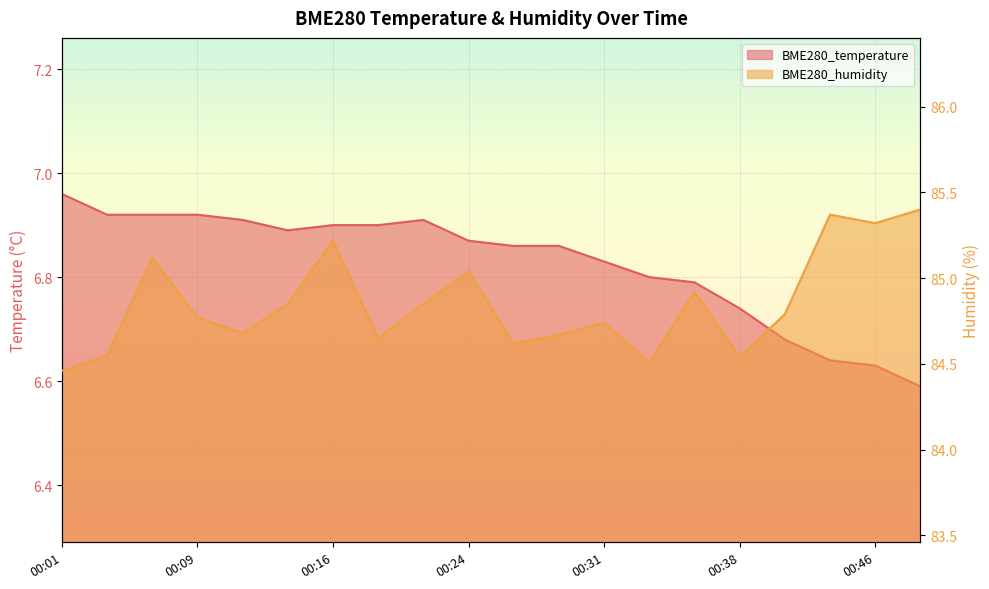

The value of BME280_temperature at 00:01 is 7.0. True or false?

True